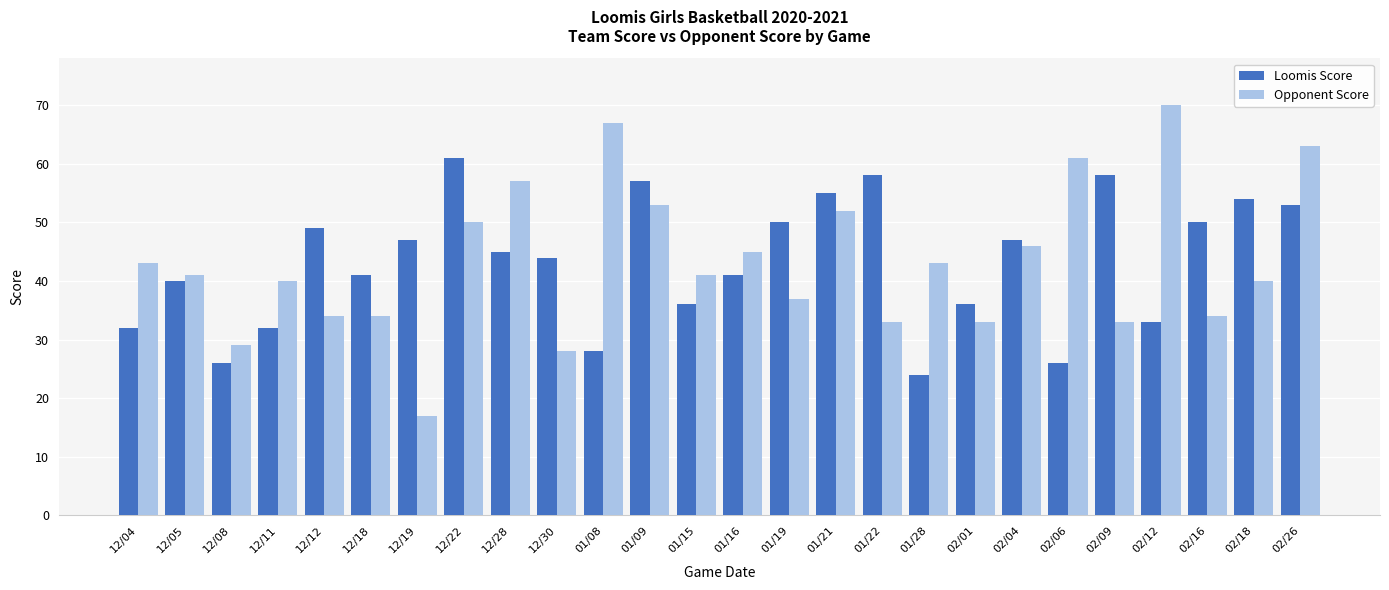

Read the Opponent Score value at 12/12, to the nearest 5.

35